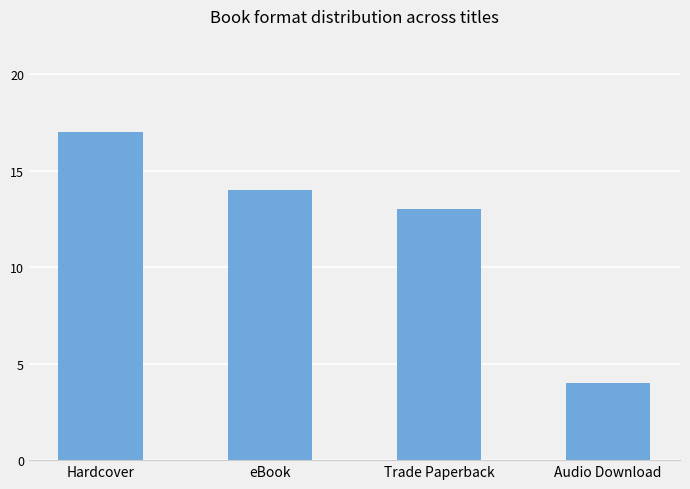

What value does the data have at Audio Download, to the nearest 5?

5